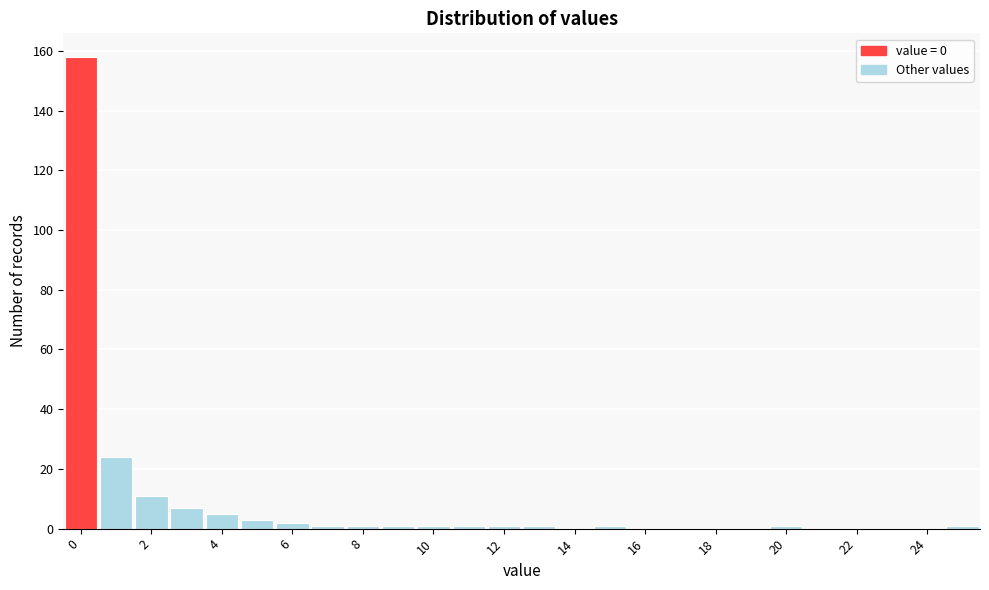

Reading left to right, transcribe this chart: for each bar, give the range it covers on the x-axis and its height. Neither the bar edges nor the heights are printed on the chart, so give them approximately, as read against the axes.

-0.5 to 0.5: 158
0.5 to 1.5: 24
1.5 to 2.5: 12
2.5 to 3.5: 8
3.5 to 4.5: 6
4.5 to 5.5: 4
5.5 to 6.5: 2
6.5 to 7.5: under 2
7.5 to 8.5: under 2
8.5 to 9.5: under 2
9.5 to 10.5: under 2
10.5 to 11.5: under 2
11.5 to 12.5: under 2
12.5 to 13.5: under 2
13.5 to 14.5: 0
14.5 to 15.5: under 2
15.5 to 16.5: 0
16.5 to 17.5: 0
17.5 to 18.5: 0
18.5 to 19.5: 0
19.5 to 20.5: under 2
20.5 to 21.5: 0
21.5 to 22.5: 0
22.5 to 23.5: 0
23.5 to 24.5: 0
24.5 to 25.5: under 2